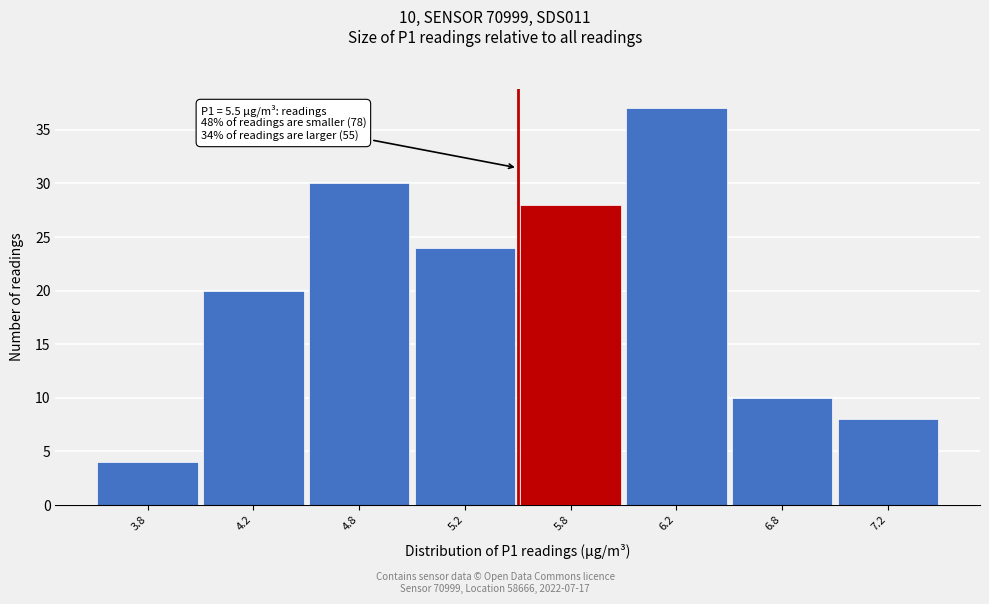

Reading right to left, transcribe all the data shown in this chart.

8	10	37	28	24	30	20	4